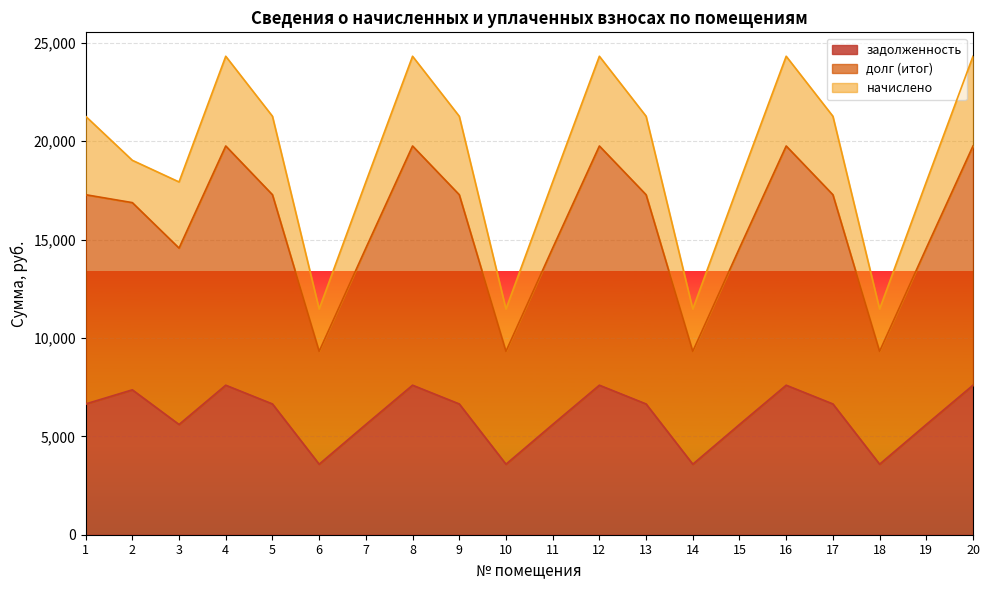

At which label does задолженность reach its minimum?

6